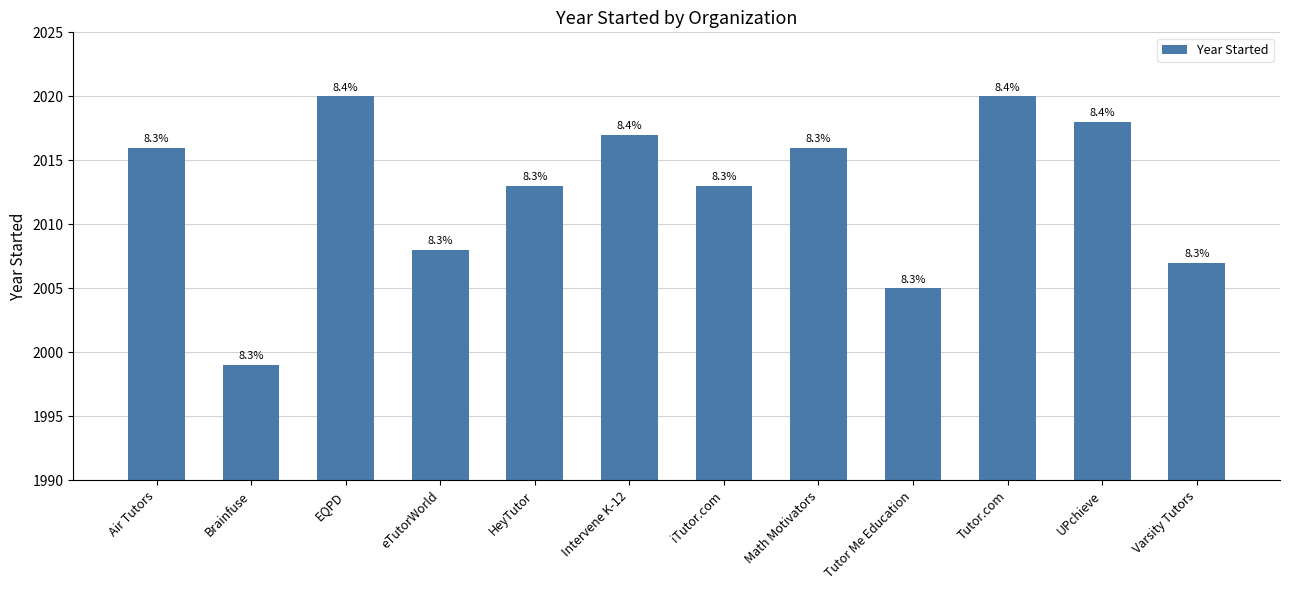

Are the bars horizontal?

No